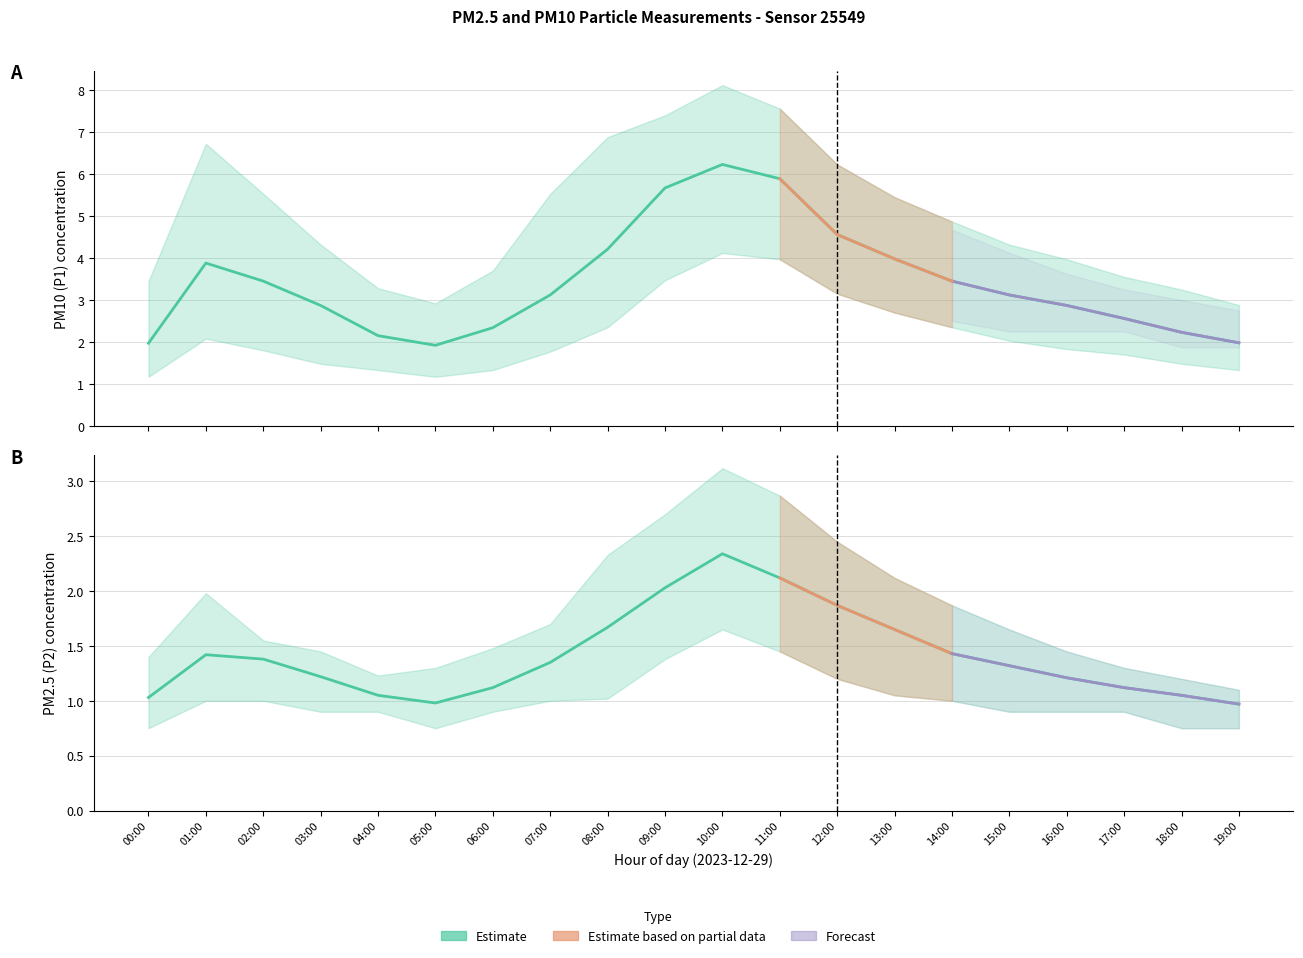

Reading right to left, transcribe all the data shown in this chart.

P1: 19:00=2.0	18:00=2.2	17:00=2.6	16:00=2.9	15:00=3.1	14:00=3.5	13:00=4.0	12:00=4.6	11:00=5.9	10:00=6.2	09:00=5.7	08:00=4.2	07:00=3.1	06:00=2.3	05:00=1.9	04:00=2.1	03:00=2.9	02:00=3.5	01:00=3.9	00:00=2.0
P2: 19:00=1.0	18:00=1.1	17:00=1.1	16:00=1.2	15:00=1.3	14:00=1.4	13:00=1.6	12:00=1.9	11:00=2.1	10:00=2.3	09:00=2.0	08:00=1.7	07:00=1.4	06:00=1.1	05:00=1.0	04:00=1.1	03:00=1.2	02:00=1.4	01:00=1.4	00:00=1.0
P1_upper: 19:00=2.9	18:00=3.2	17:00=3.5	16:00=4.0	15:00=4.3	14:00=4.9	13:00=5.5	12:00=6.2	11:00=7.6	10:00=8.1	09:00=7.4	08:00=6.9	07:00=5.5	06:00=3.7	05:00=2.9	04:00=3.3	03:00=4.3	02:00=5.5	01:00=6.7	00:00=3.5
P1_lower: 19:00=1.3	18:00=1.5	17:00=1.7	16:00=1.8	15:00=2.0	14:00=2.4	13:00=2.7	12:00=3.1	11:00=4.0	10:00=4.1	09:00=3.5	08:00=2.4	07:00=1.8	06:00=1.3	05:00=1.2	04:00=1.3	03:00=1.5	02:00=1.8	01:00=2.1	00:00=1.2
P2_upper: 19:00=1.1	18:00=1.2	17:00=1.3	16:00=1.4	15:00=1.6	14:00=1.9	13:00=2.1	12:00=2.5	11:00=2.9	10:00=3.1	09:00=2.7	08:00=2.3	07:00=1.7	06:00=1.5	05:00=1.3	04:00=1.2	03:00=1.4	02:00=1.6	01:00=2.0	00:00=1.4
P2_lower: 19:00=0.8	18:00=0.8	17:00=0.9	16:00=0.9	15:00=0.9	14:00=1.0	13:00=1.1	12:00=1.2	11:00=1.4	10:00=1.6	09:00=1.4	08:00=1.0	07:00=1.0	06:00=0.9	05:00=0.8	04:00=0.9	03:00=0.9	02:00=1.0	01:00=1.0	00:00=0.8